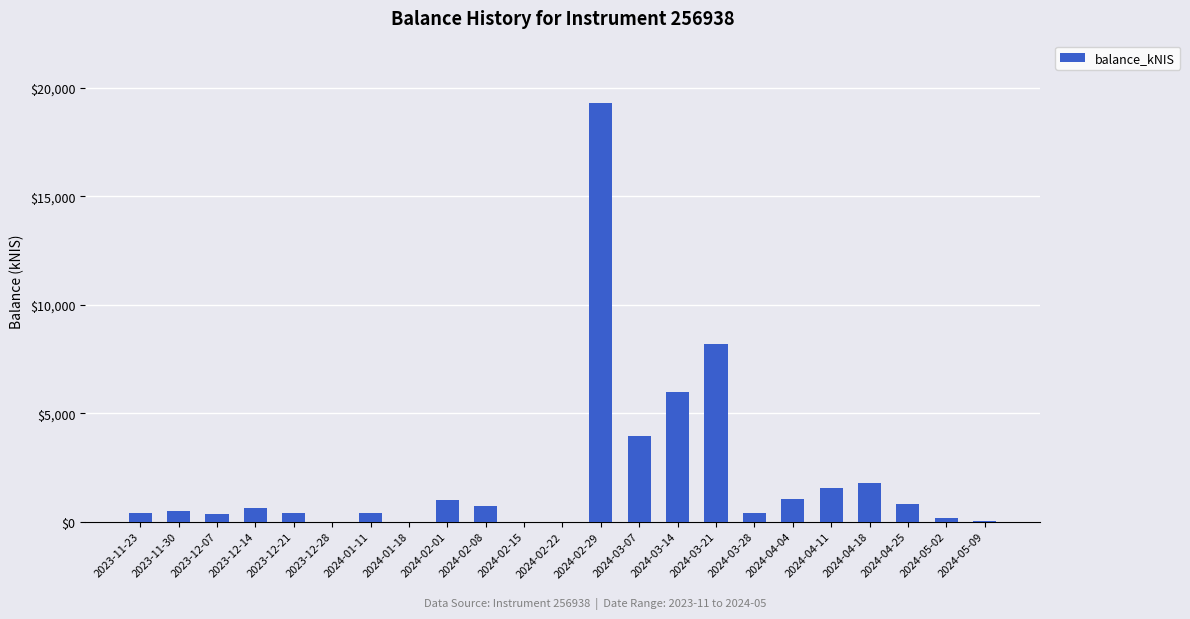

Is it true that the value at 2024-02-29 is 19295.3?

True